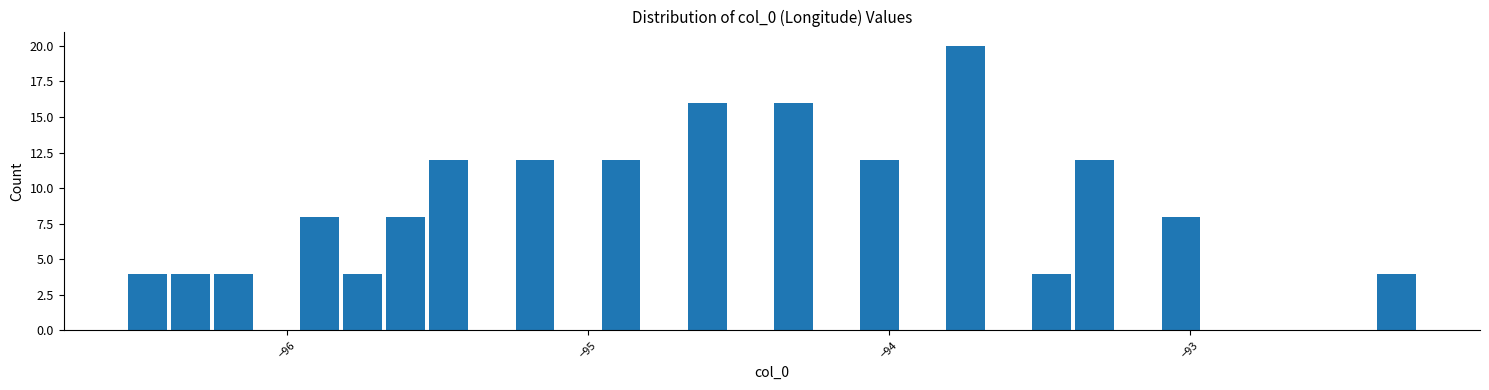

Around what value on the x-axis is the tallest bar? Give the approximate position of its centre, as read against the axis.

-93.7